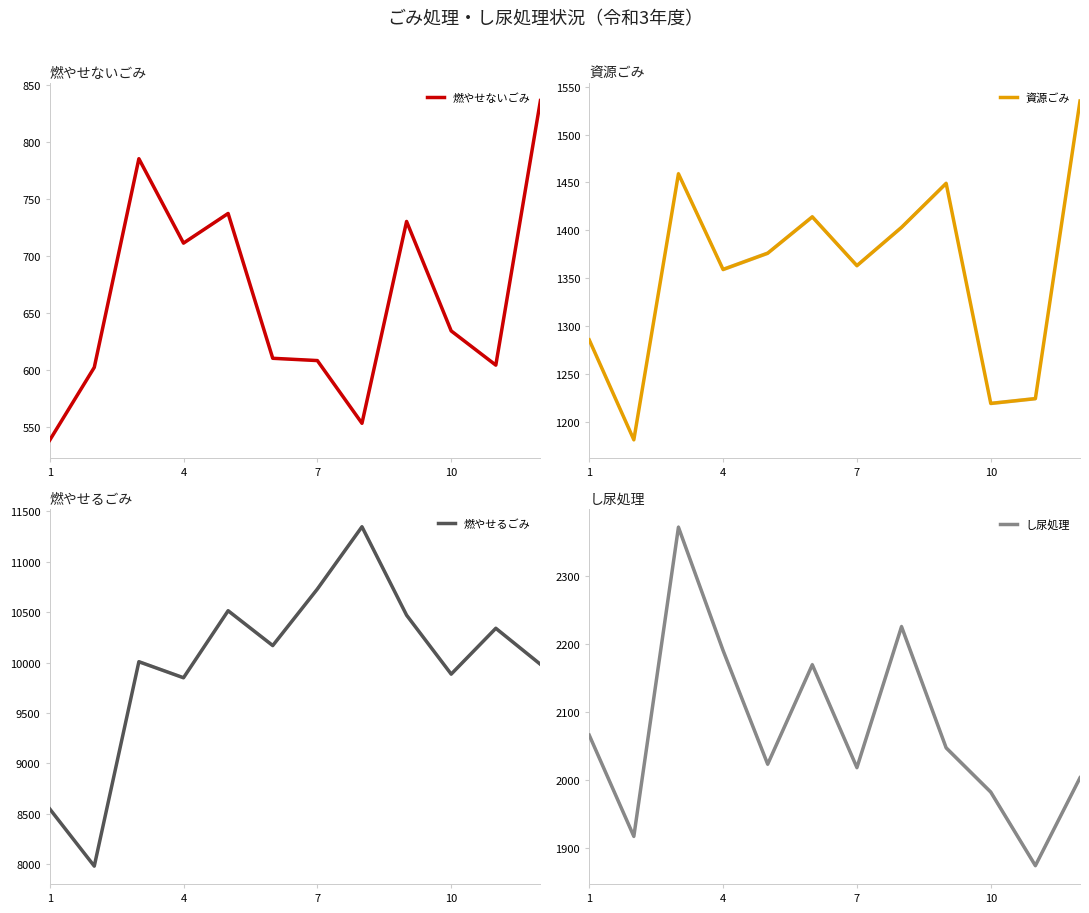

Does the chart display data point markers on the line(s)?

No